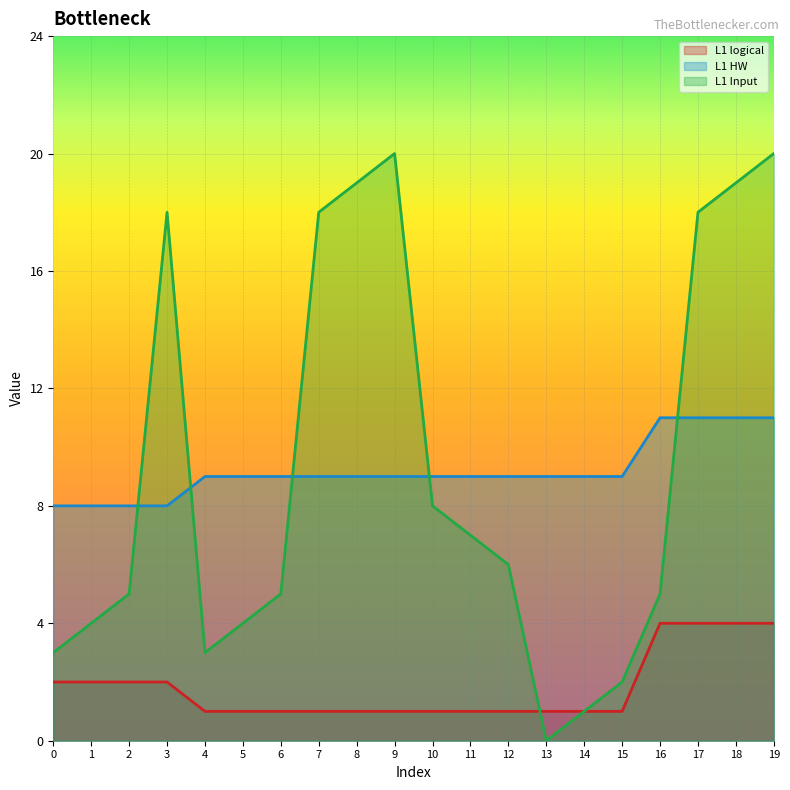

How many data points in L1 HW are above 9?

4